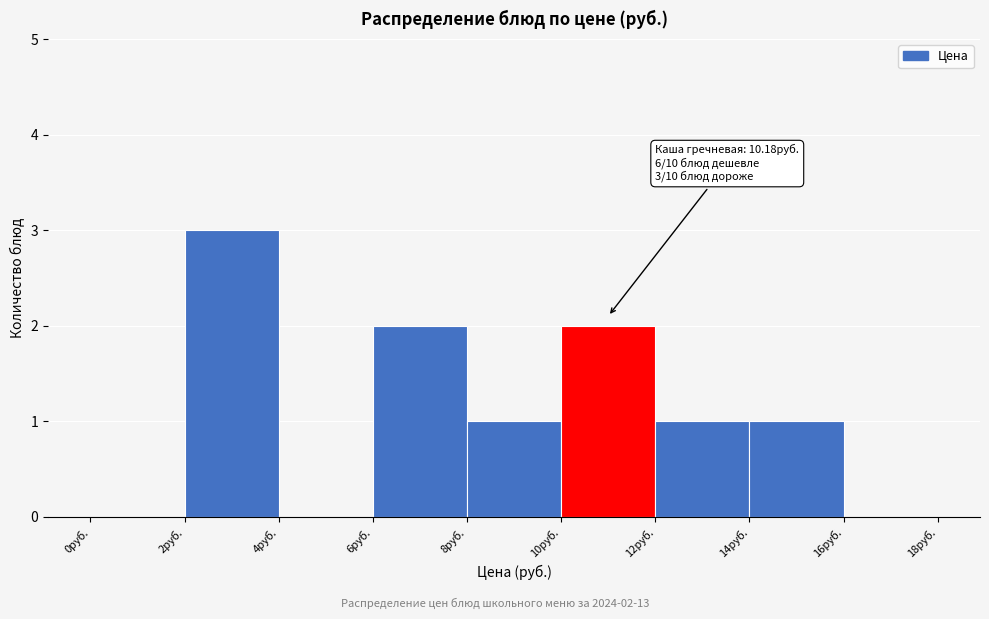

Which range on the x-axis has the tallest bar?

2 to 4